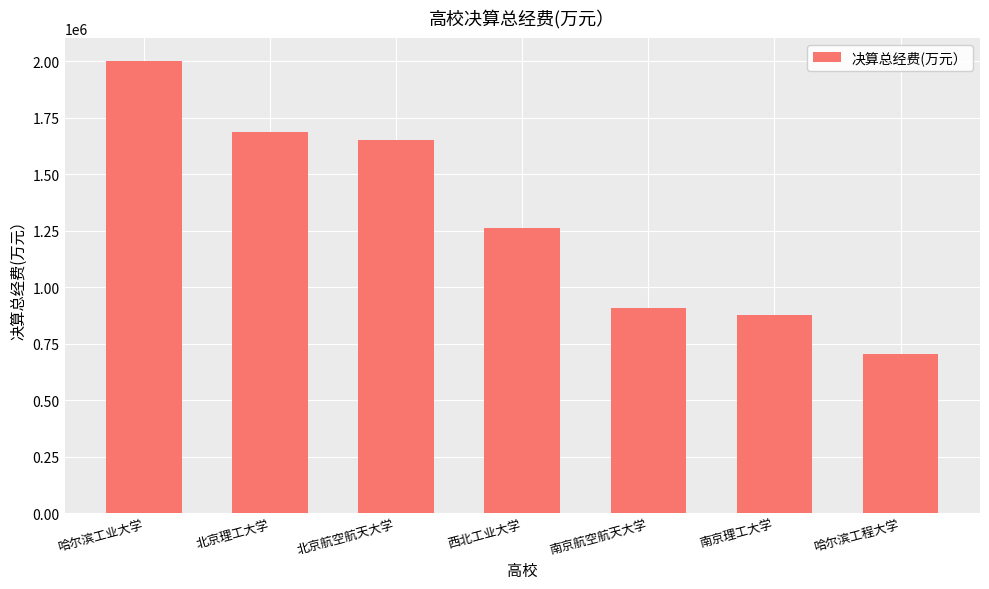

True or false: the data shows 2002974.6 at 哈尔滨工业大学.

True